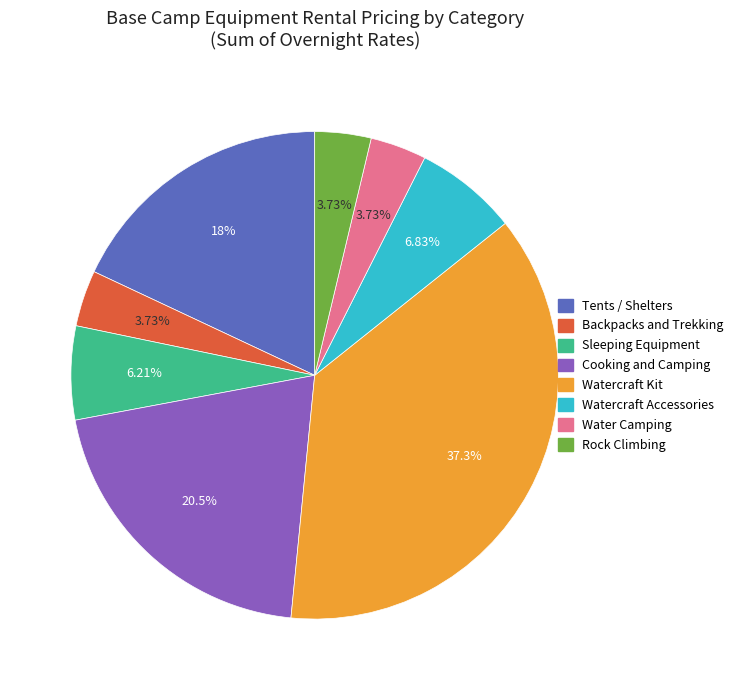

How many segments does this pie chart have?

8